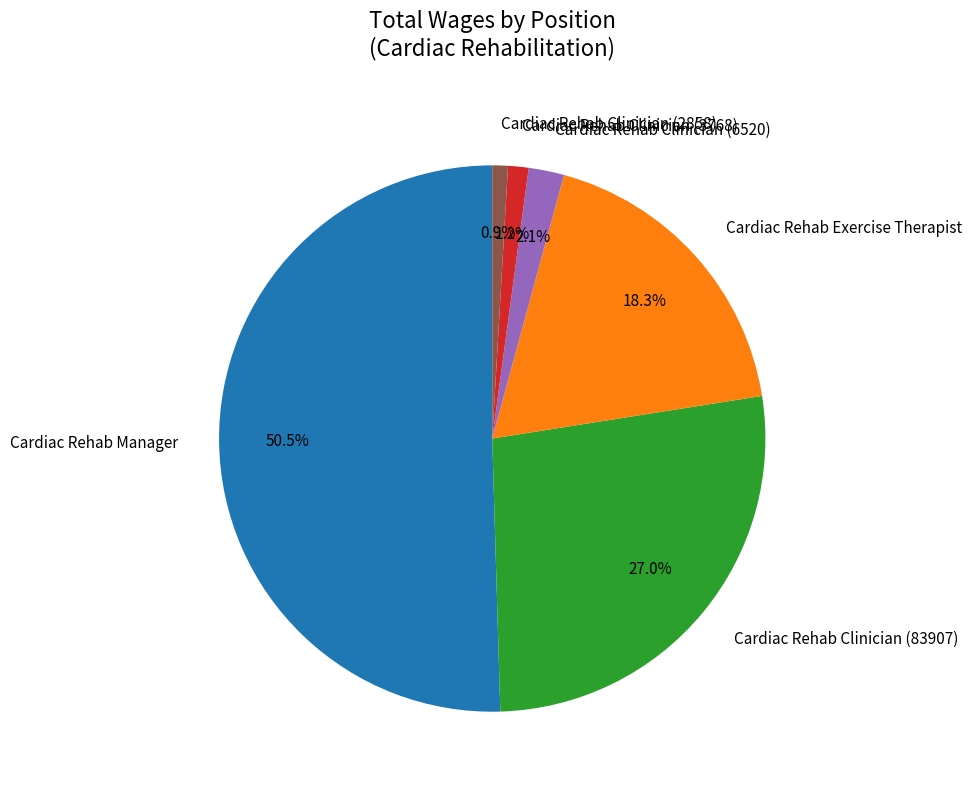

Is it true that Cardiac Rehab Clinician (3768) is 1% of the pie?

True